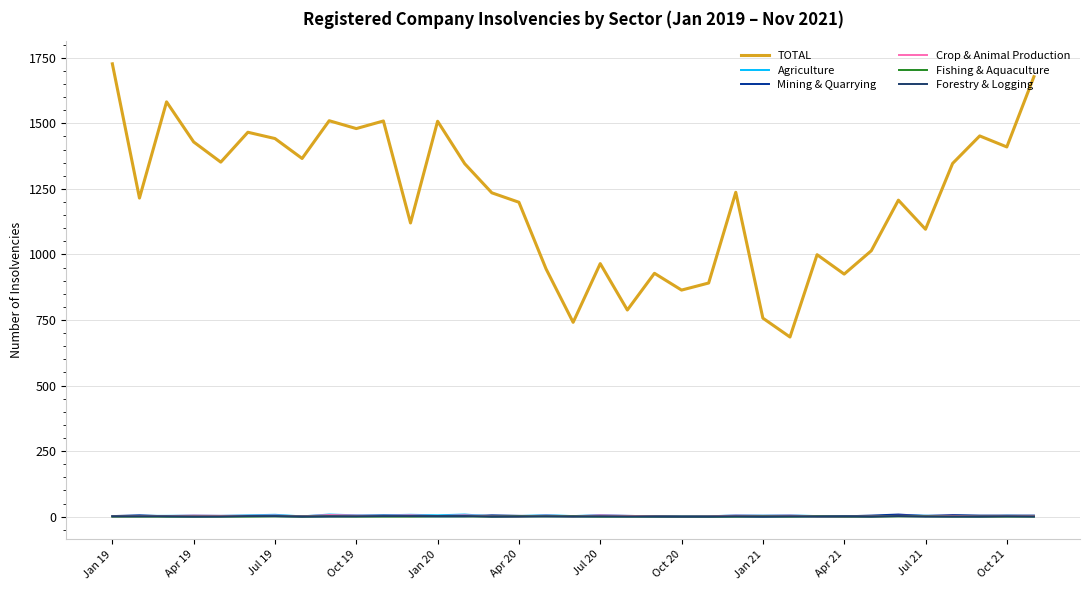

Which series has the largest total across all categories?

TOTAL